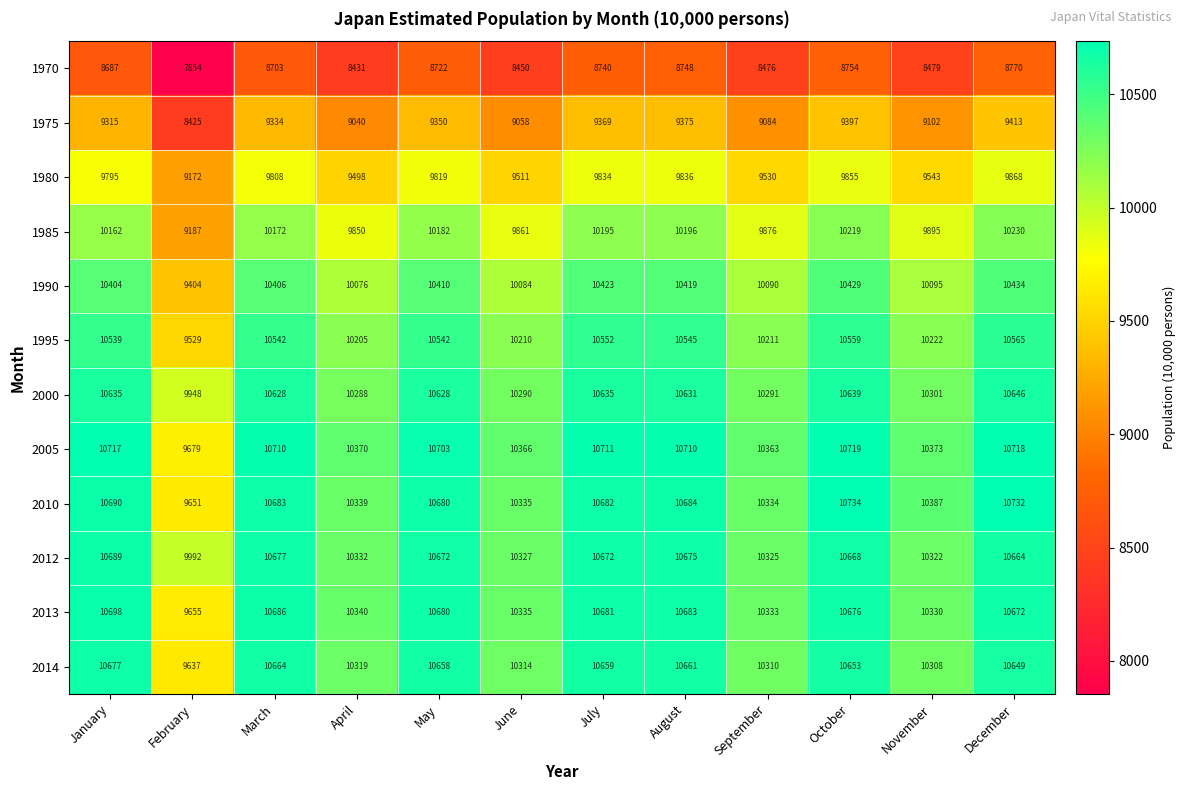

Where does the 2010 series first go above 10682?

January